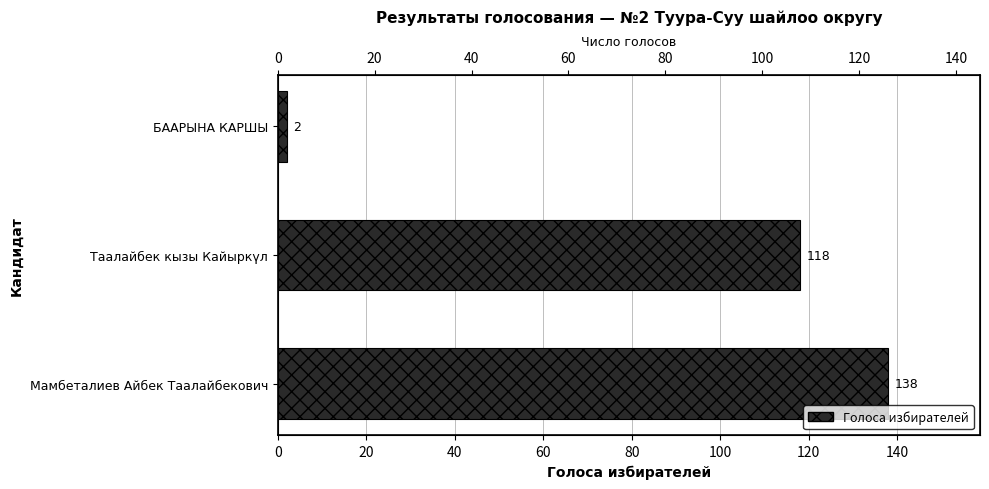

Reading left to right, transcribe all the data shown in this chart.

138	118	2